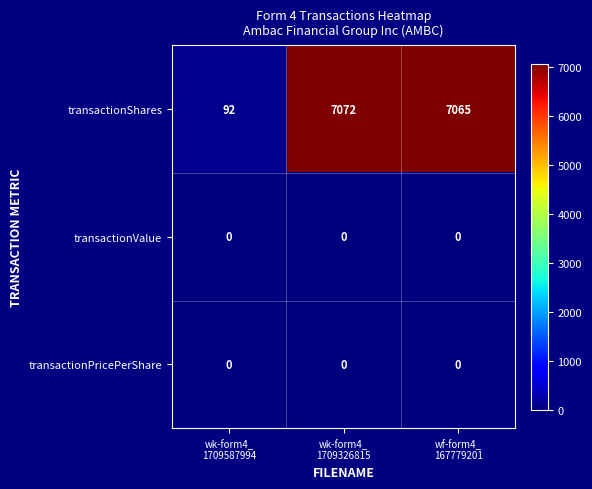

Which label corresponds to the largest value in the chart?

wk-form4_
1709326815